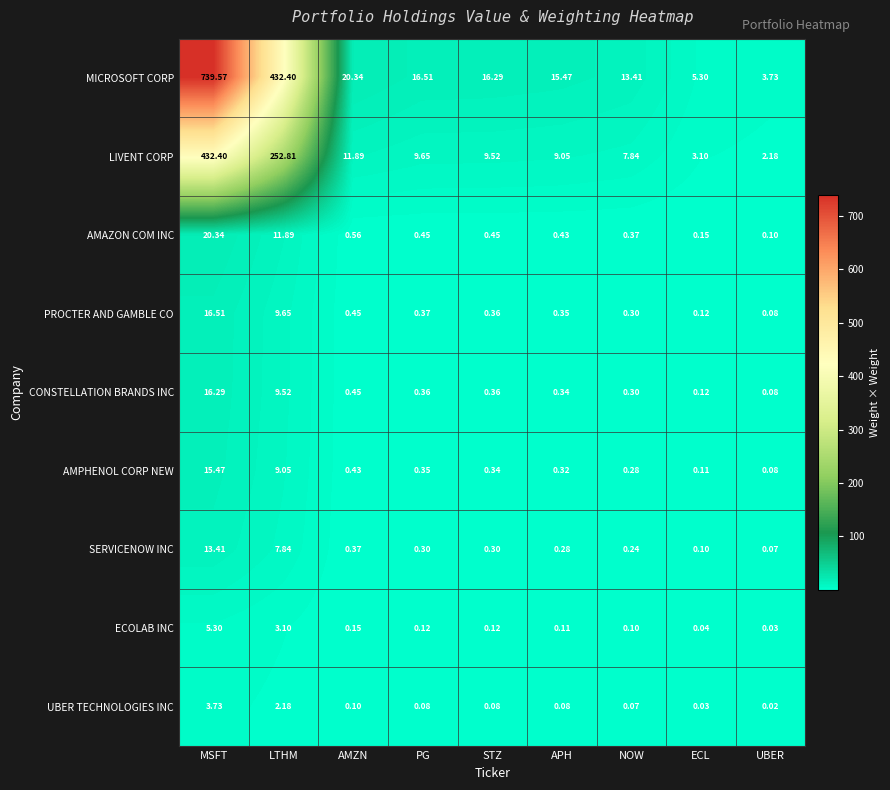

List the series in order of their peak value, highest first.

MICROSOFT CORP, LIVENT CORP, AMAZON COM INC, PROCTER AND GAMBLE CO, CONSTELLATION BRANDS INC, AMPHENOL CORP NEW, SERVICENOW INC, ECOLAB INC, UBER TECHNOLOGIES INC